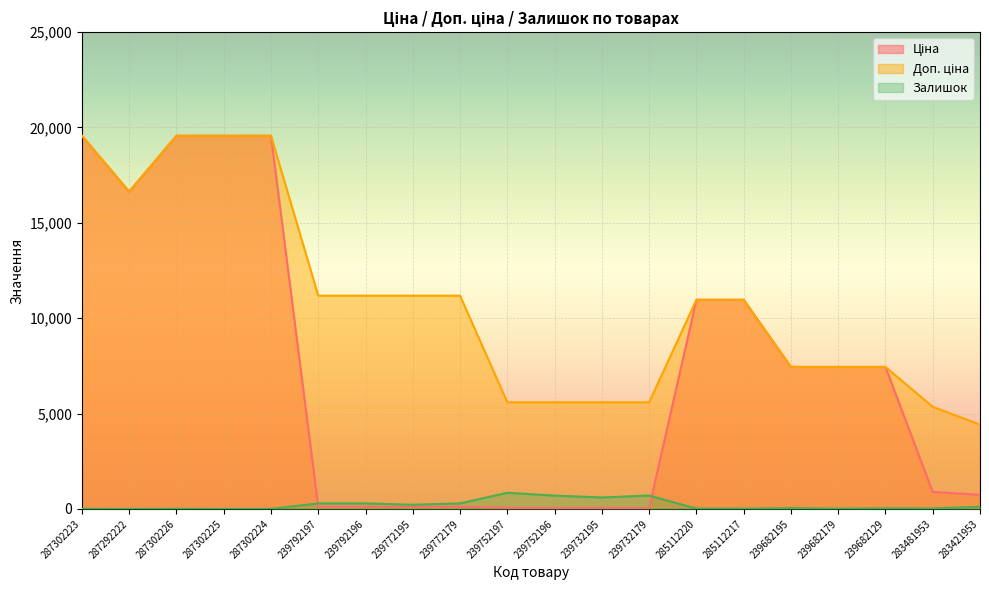

At how many categories does at least one series exceed 14497?

5